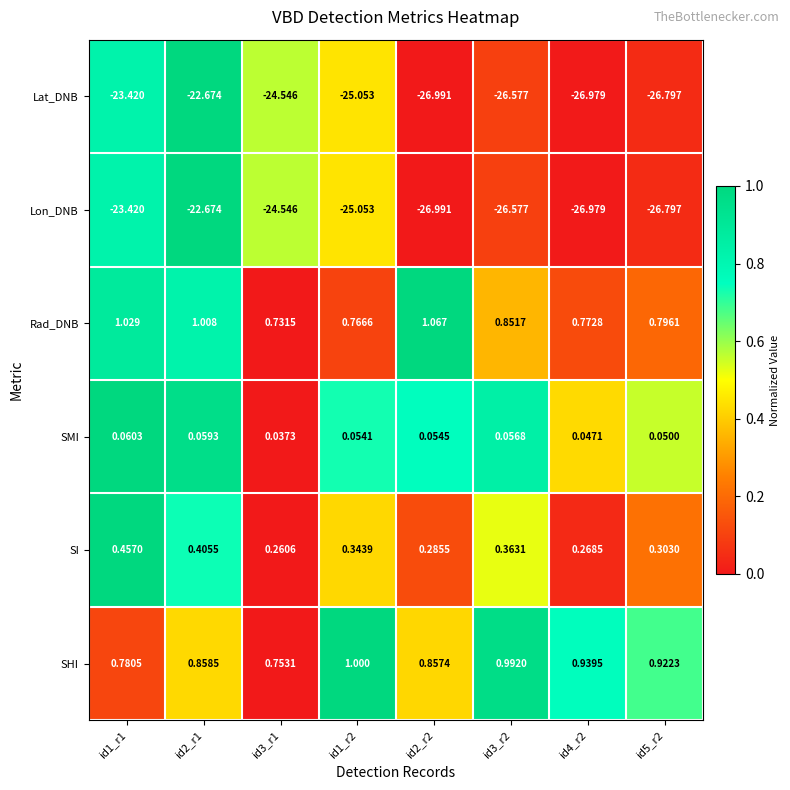

Which series has the largest total across all categories?

SHI